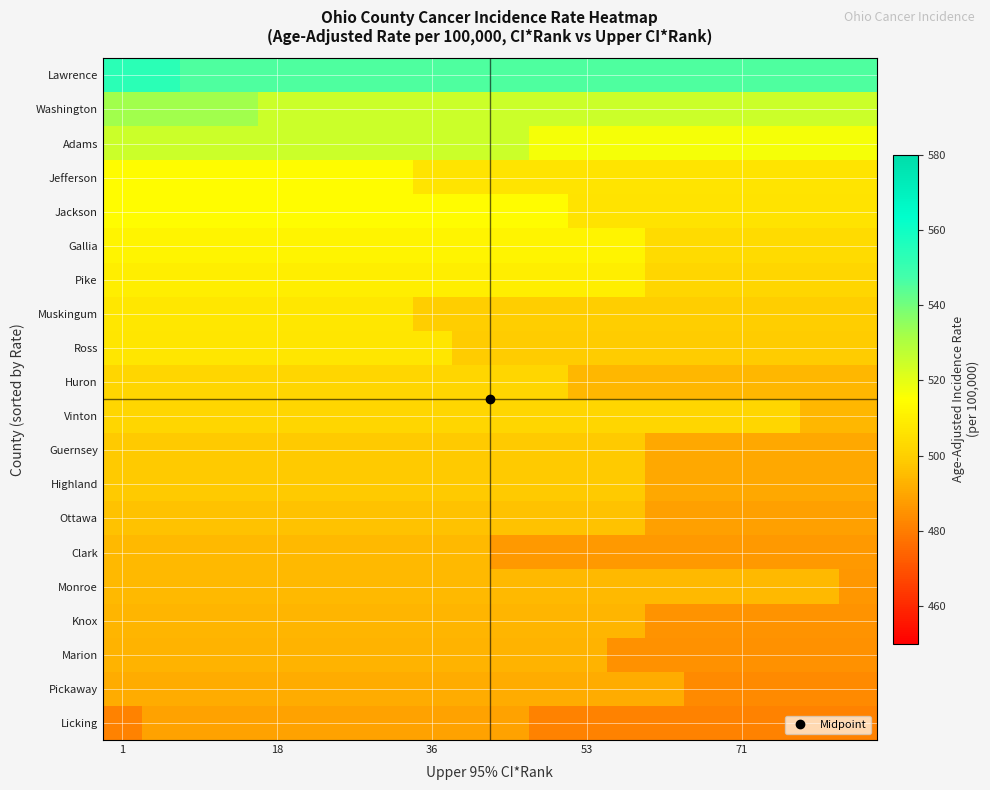

Which series has the largest total across all categories?

Lawrence